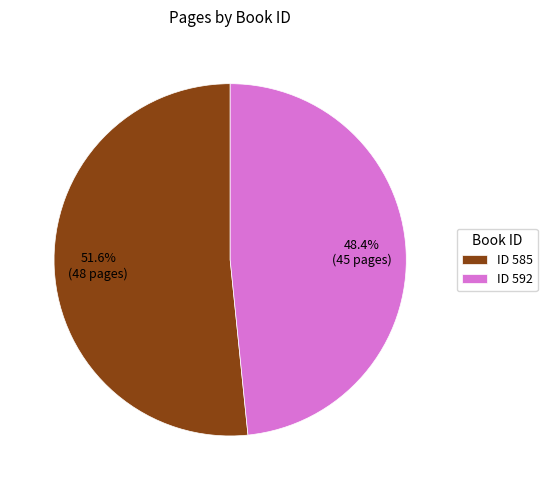

What is the smallest slice in the pie chart?

ID 592